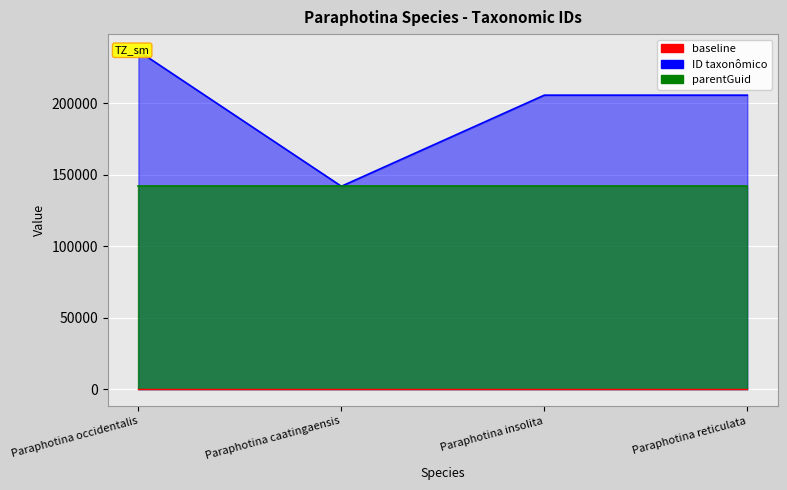

Rank the categories by value from lowest to highest.

Paraphotina caatingaensis, Paraphotina reticulata, Paraphotina insolita, Paraphotina occidentalis